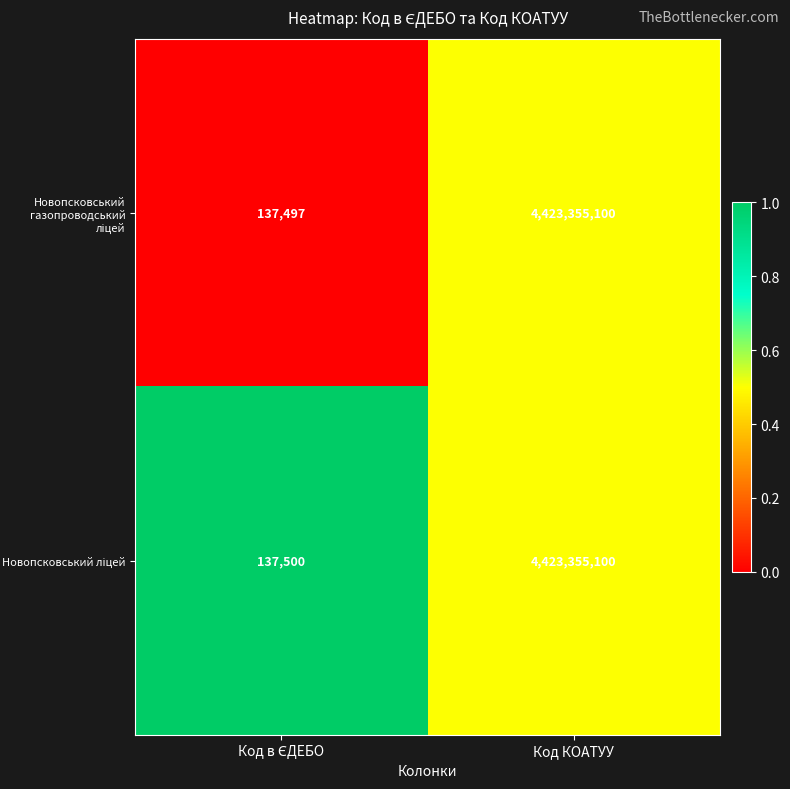

At which category does the chart reach its peak across all series?

Код КОАТУУ